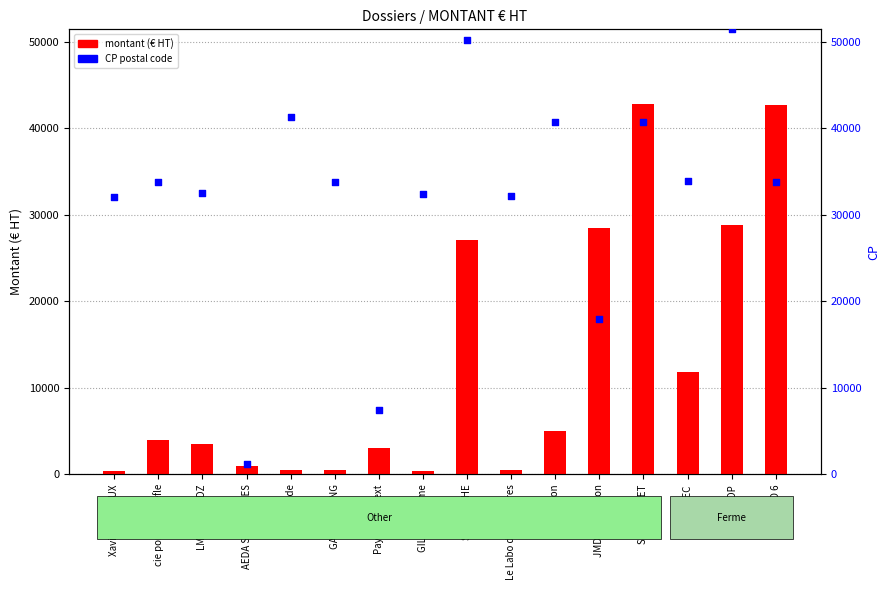

Which series contains the highest Y value?

CP